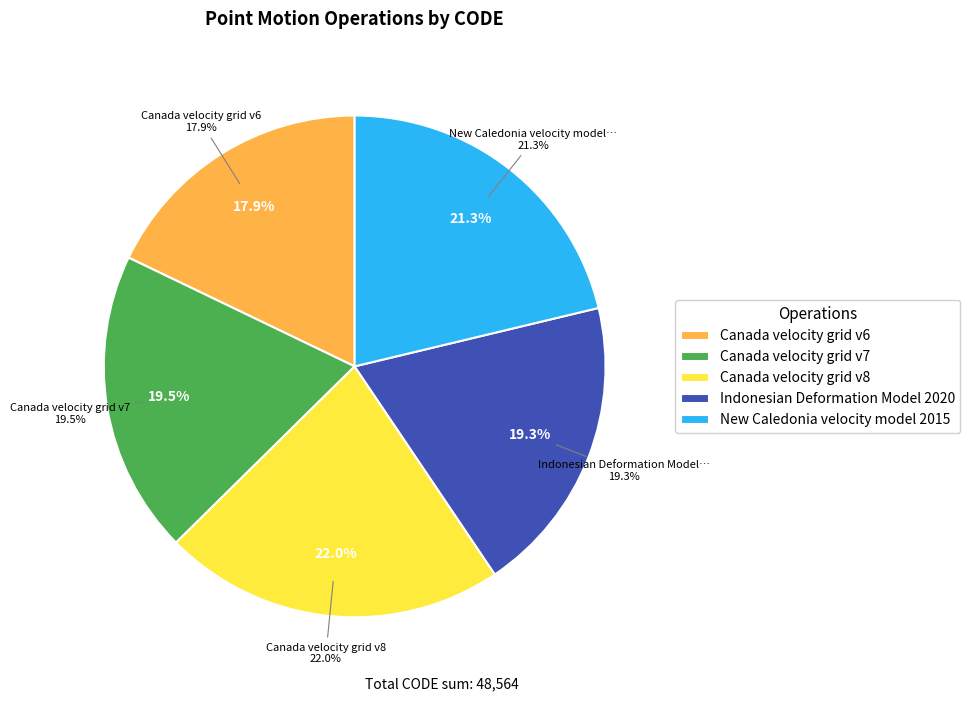

Which slice is the smallest?

Canada velocity grid v6